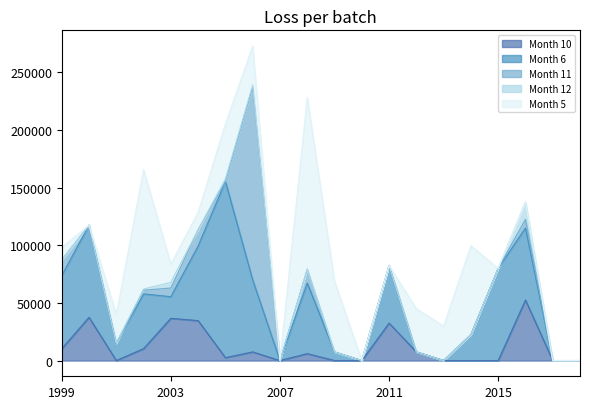

True or false: Month 5 has a value of 12859.0 at 2001.

False